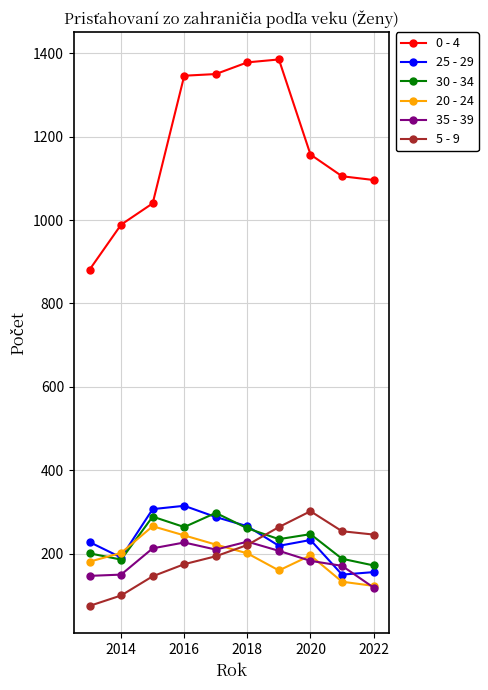

True or false: 25 - 29 and 0 - 4 intersect in this chart.

False